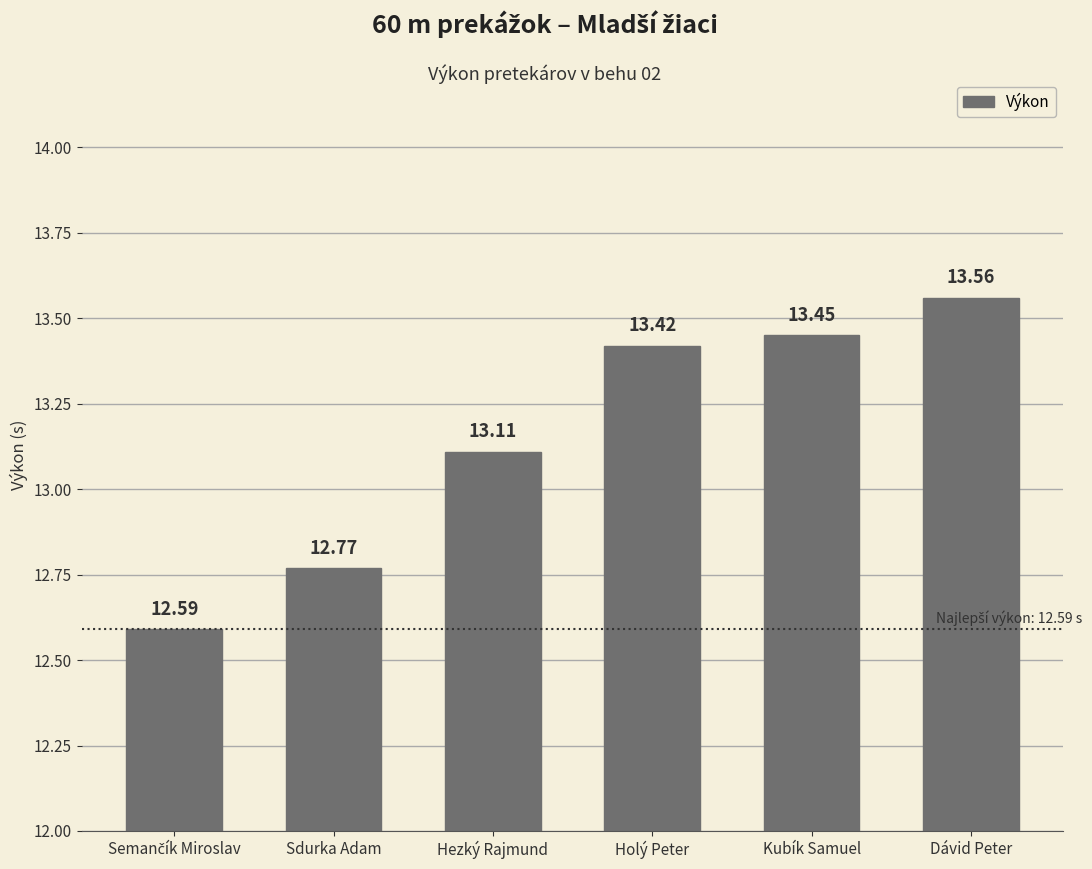

Which label corresponds to the largest value in the chart?

Dávid Peter